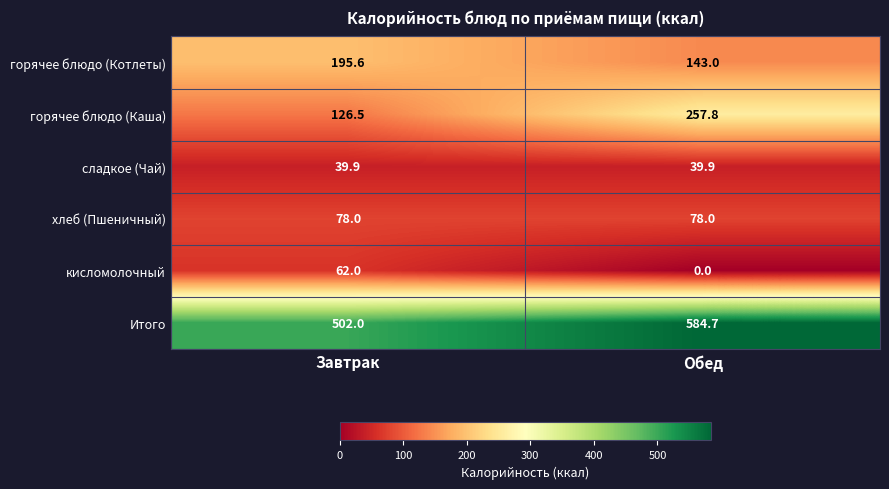

At how many categories does at least one series exceed 459?

2